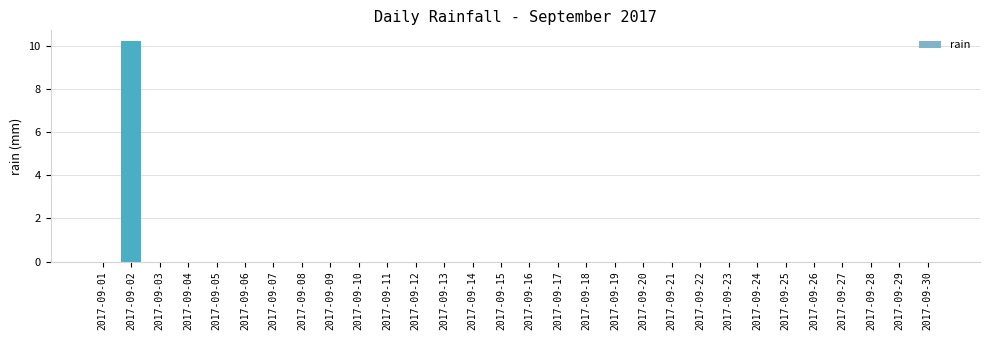

The chart shows a value of -6.5 at 2017-09-26. True or false?

False